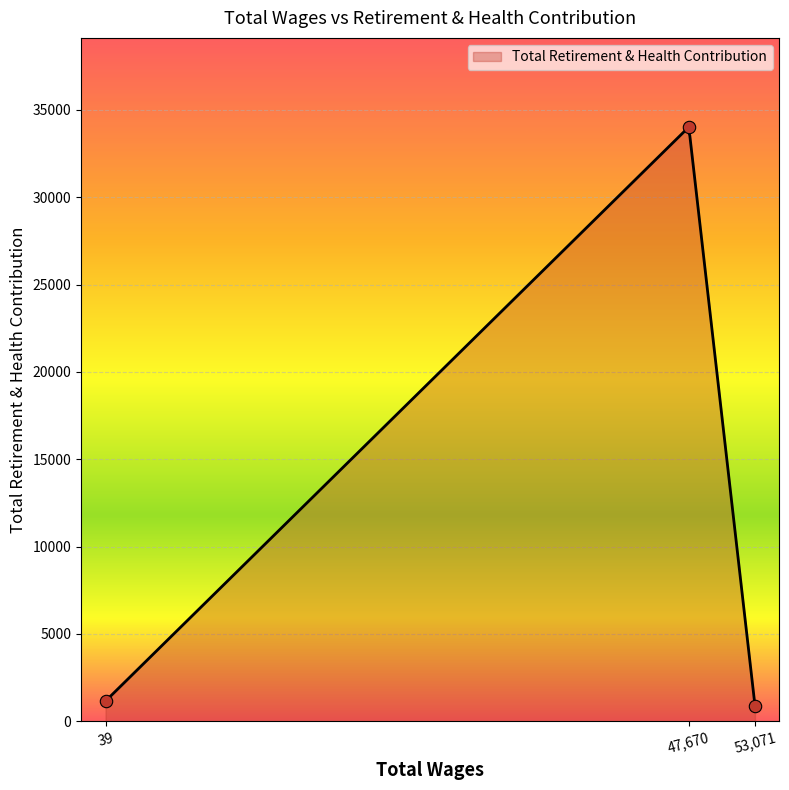

Which has a higher value, 53,071 or 47,670?

47,670